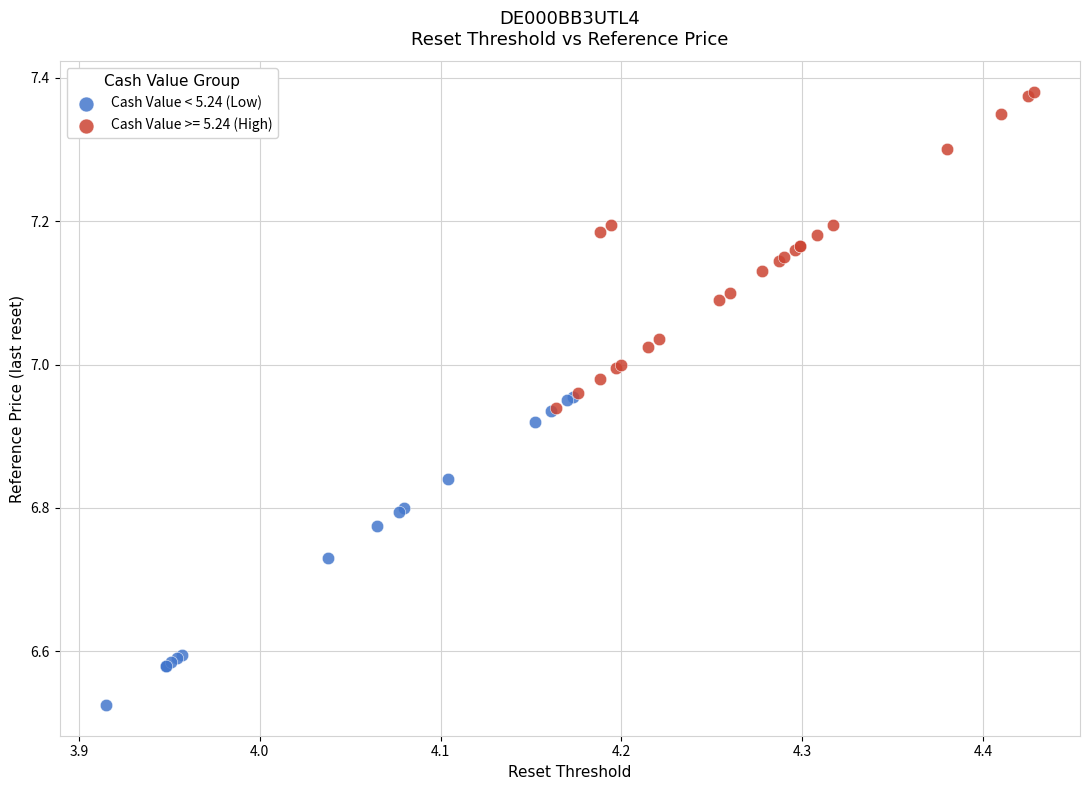

Which series contains the lowest Y value?

Cash Value < 5.24 (Low)